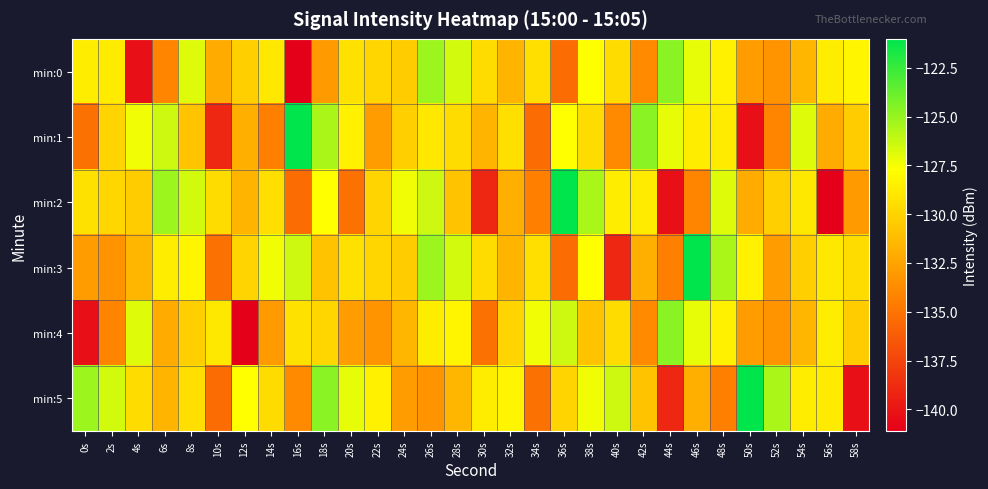

What is the spread (max minus min) of values at 12s?

13.4